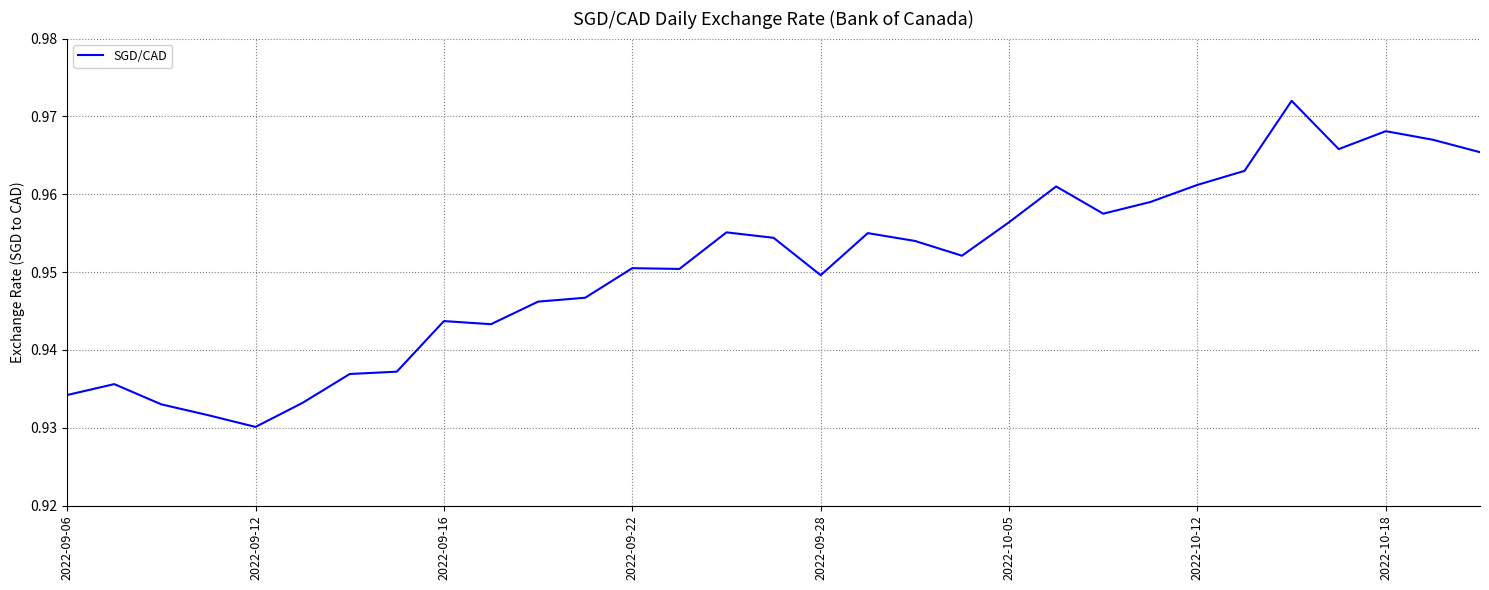

Which label corresponds to the smallest value in the chart?

2022-09-12